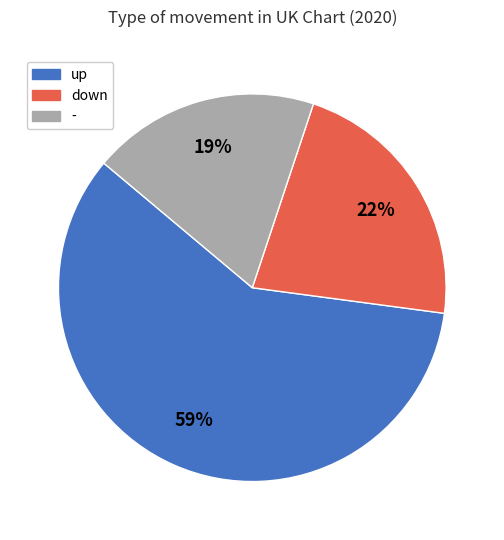

What is the largest slice in the pie chart?

up